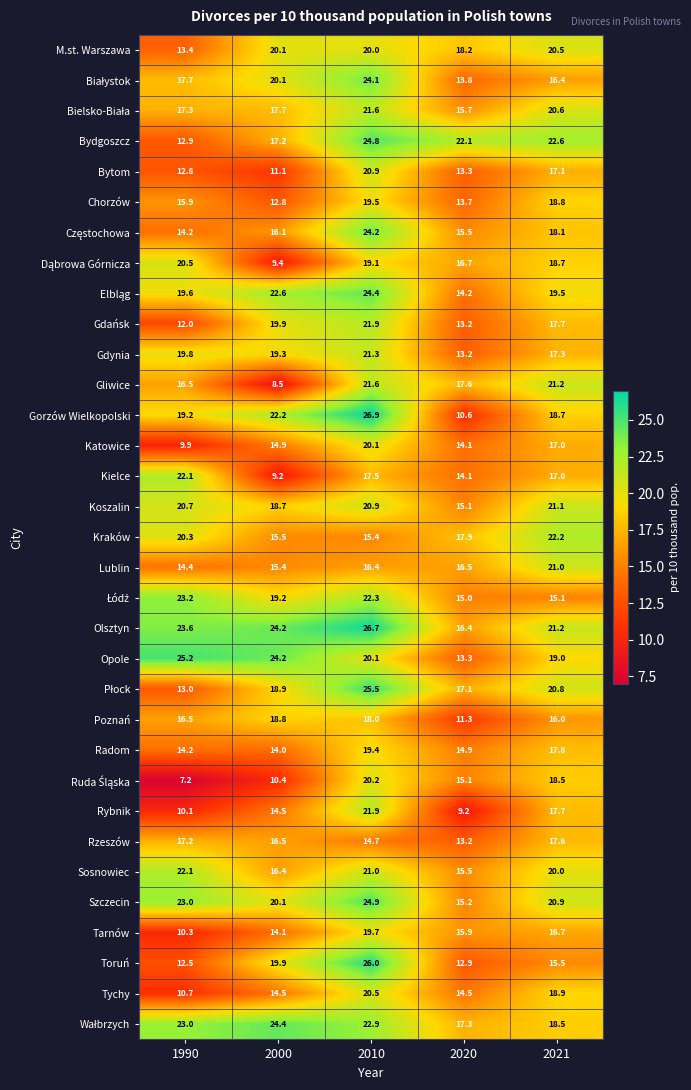

Which series has the widest spread of values?

Gorzów Wielkopolski